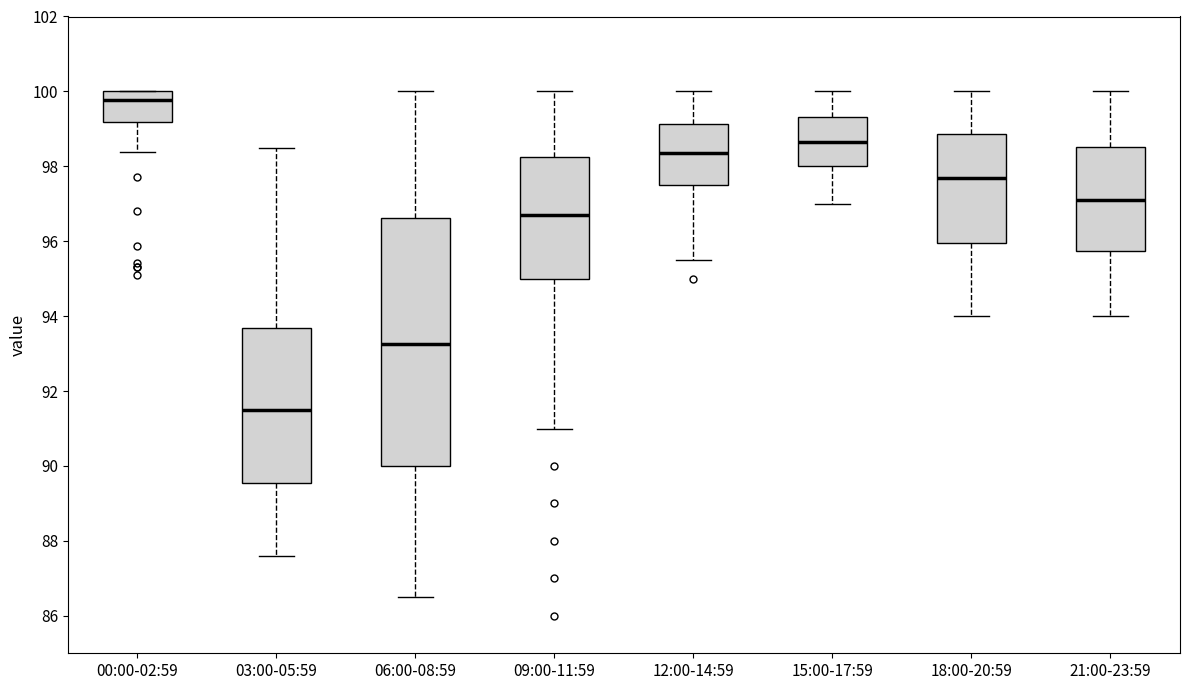

Reading left to right, transcribe this box plot: for each box, give where its median line is, the range the box spans, and where its two whiskers end, as read against the y-axis. The values are not printed on the chart, so give them approximately, as read against the axis.

00:00-02:59: median 99.8, box 99.2 to 100.0, whiskers 98.4 to 100.0
03:00-05:59: median 91.6, box 89.6 to 93.6, whiskers 87.6 to 98.6
06:00-08:59: median 93.2, box 90.0 to 96.6, whiskers 86.6 to 100.0
09:00-11:59: median 96.8, box 95.0 to 98.2, whiskers 91.0 to 100.0
12:00-14:59: median 98.4, box 97.6 to 99.2, whiskers 95.6 to 100.0
15:00-17:59: median 98.6, box 98.0 to 99.4, whiskers 97.0 to 100.0
18:00-20:59: median 97.8, box 96.0 to 98.8, whiskers 94.0 to 100.0
21:00-23:59: median 97.2, box 95.8 to 98.6, whiskers 94.0 to 100.0